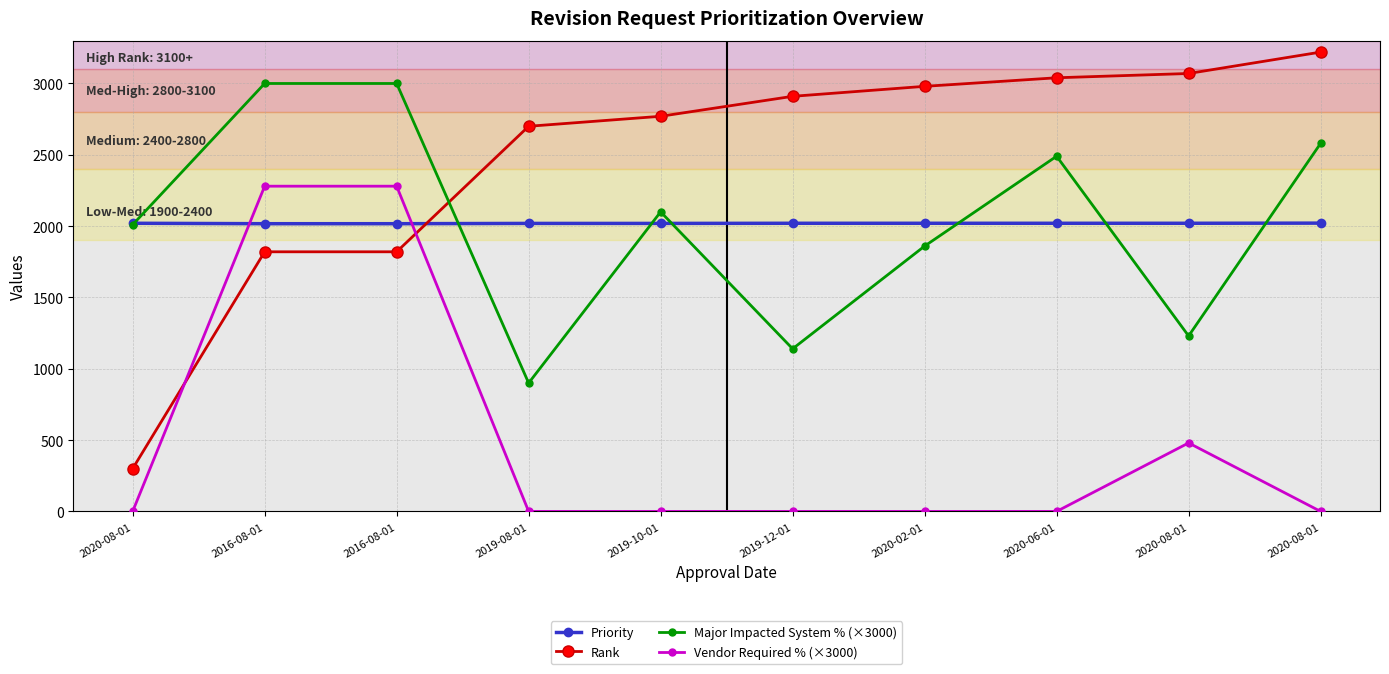

What is the average value of the Major Impacted System % (×3000) series?

2031.0